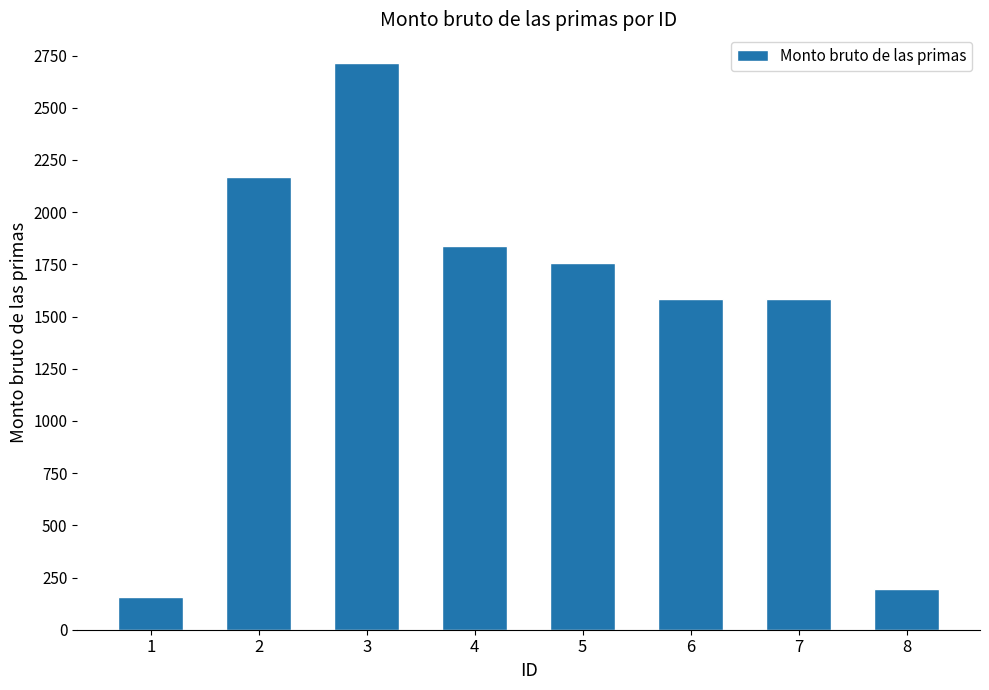

What is the smallest value displayed?

155.7